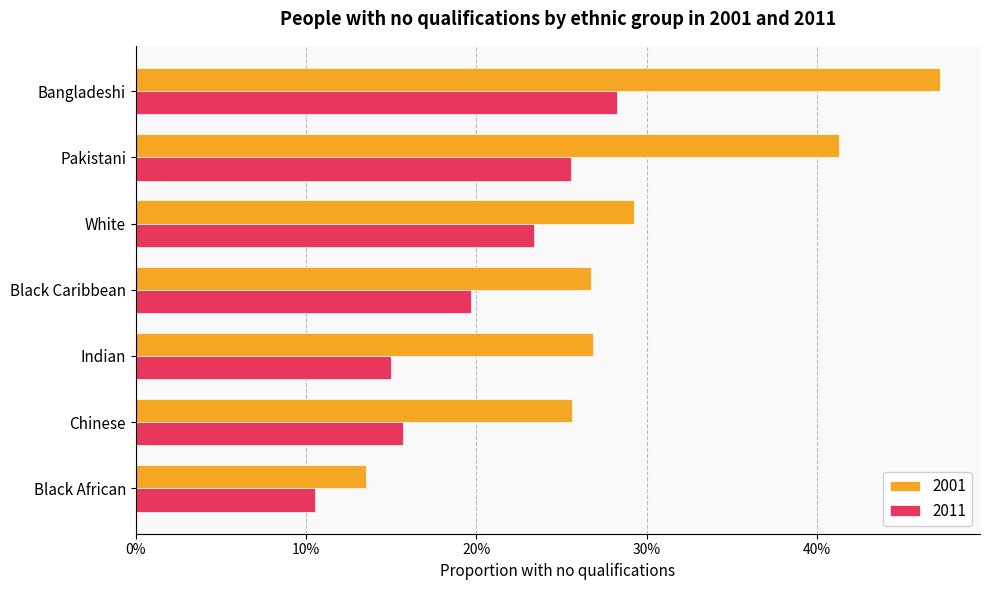

What are all the series names shown in the legend?

2001, 2011